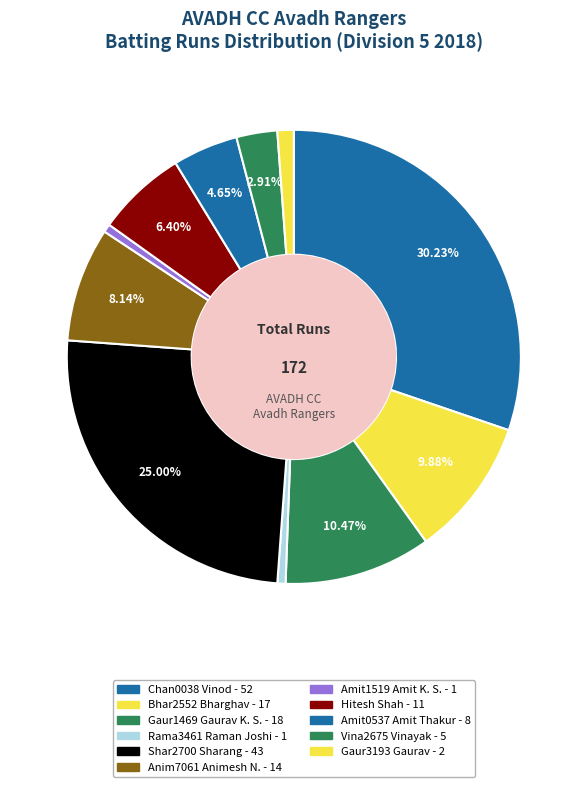

Count the number of slices in the pie.

11